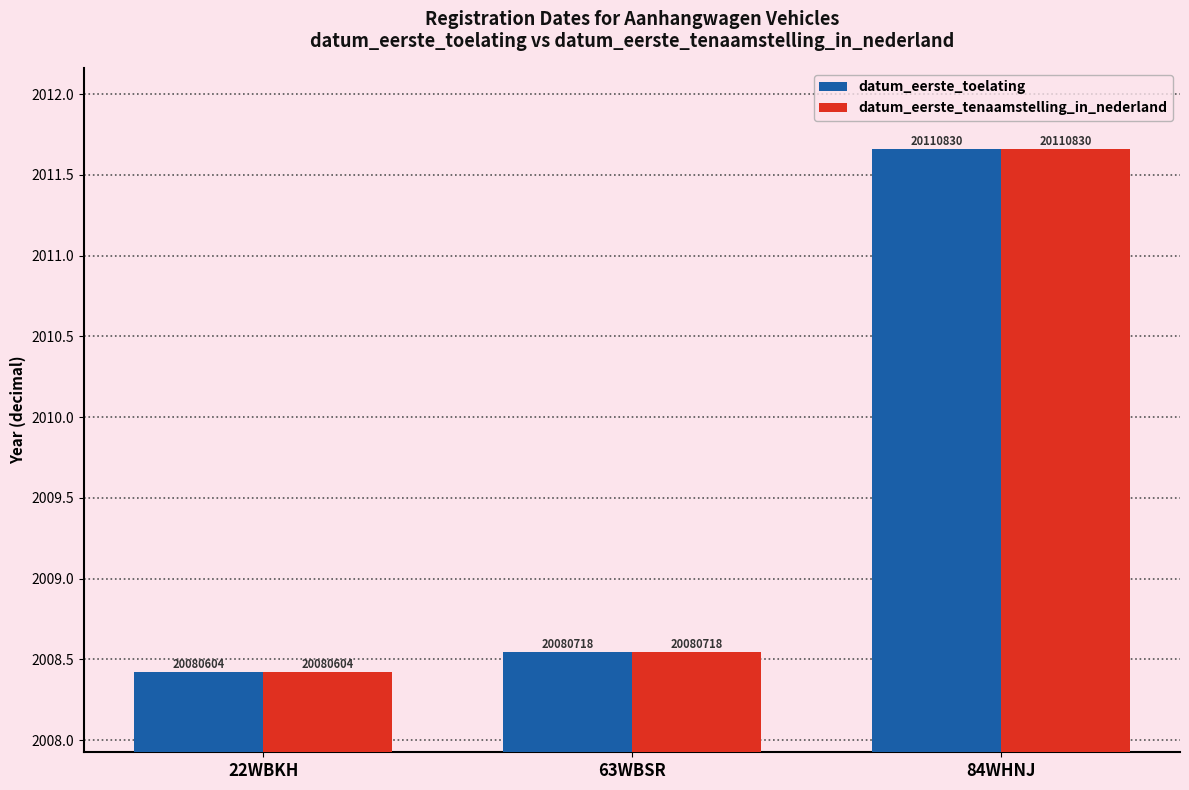

Is it true that datum_eerste_toelating equals 2008.5 at 63WBSR?

True